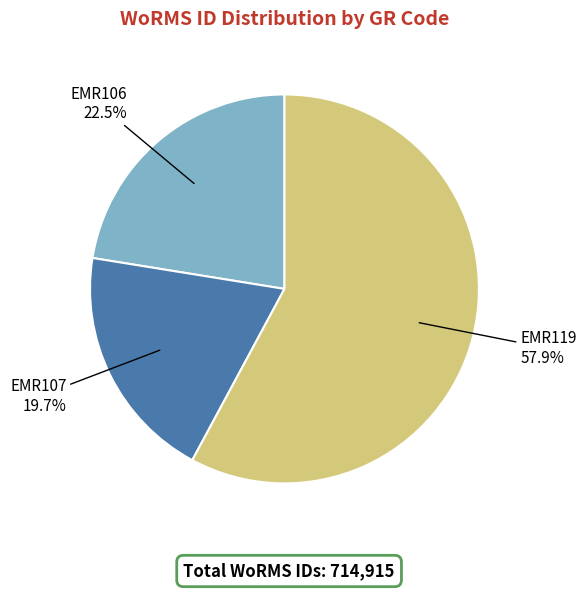

How many slices are in this pie chart?

3